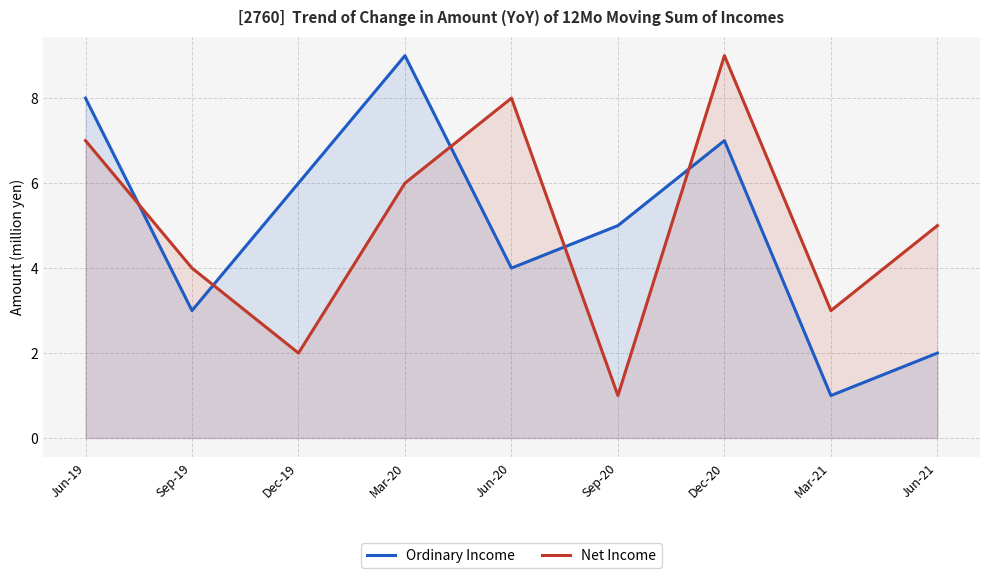

How many lines are shown in the chart?

2